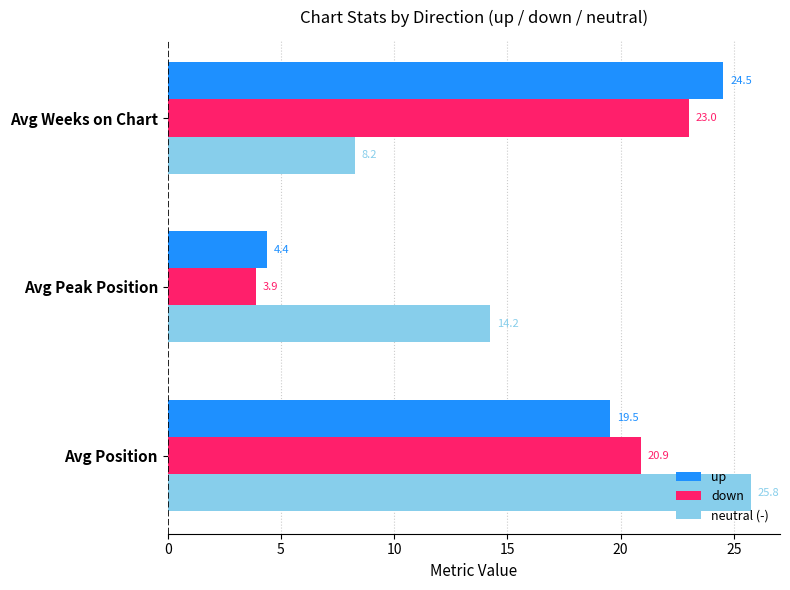

Count the number of data series in this chart.

3